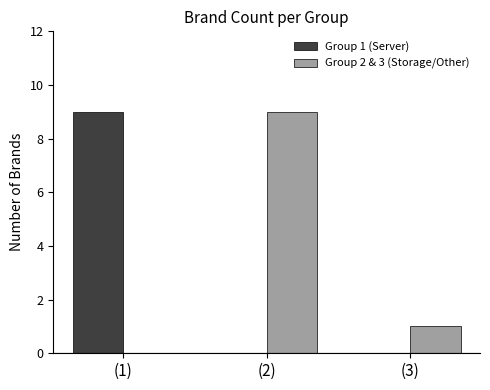

Reading left to right, extract all data points from this chart.

Group 1 (Server): (1)=9	(2)=0	(3)=0
Group 2 & 3 (Storage/Other): (1)=0	(2)=9	(3)=1